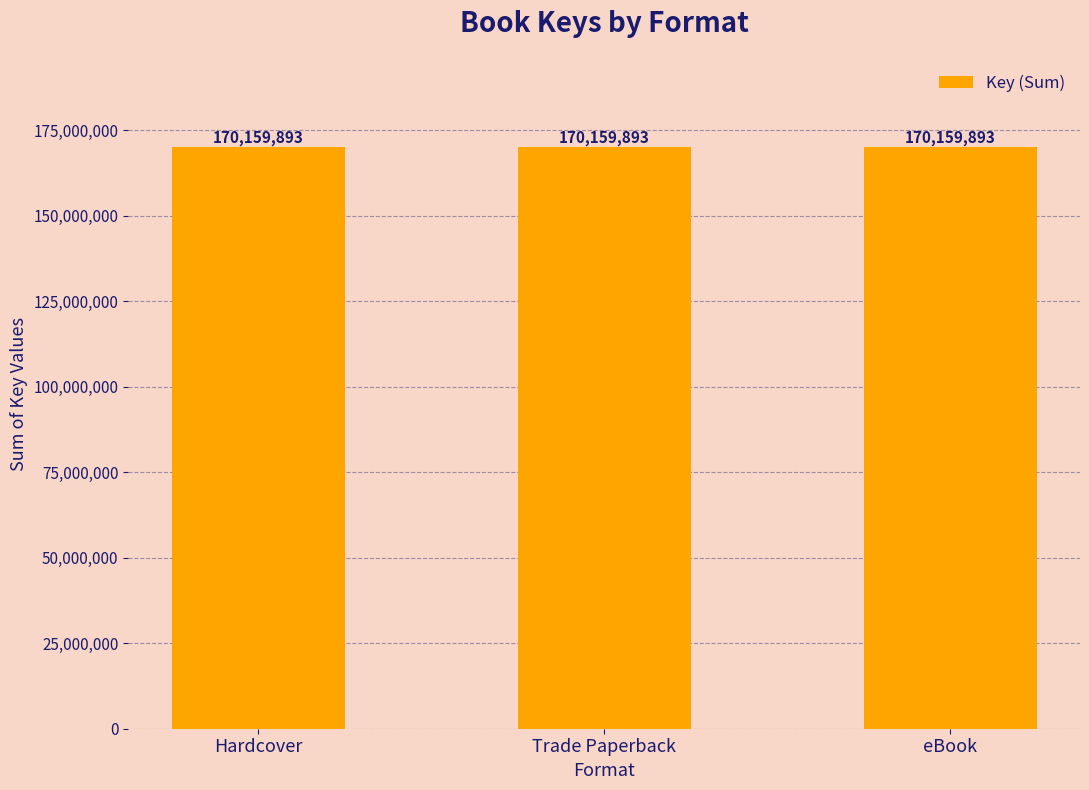

Which has a higher value, Hardcover or eBook?

Hardcover